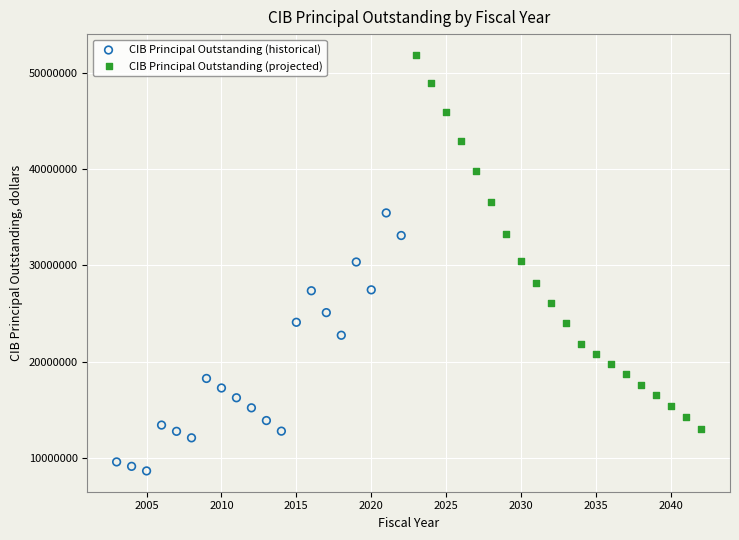

Which series has the largest Y range (max minus min)?

CIB Principal Outstanding (projected)